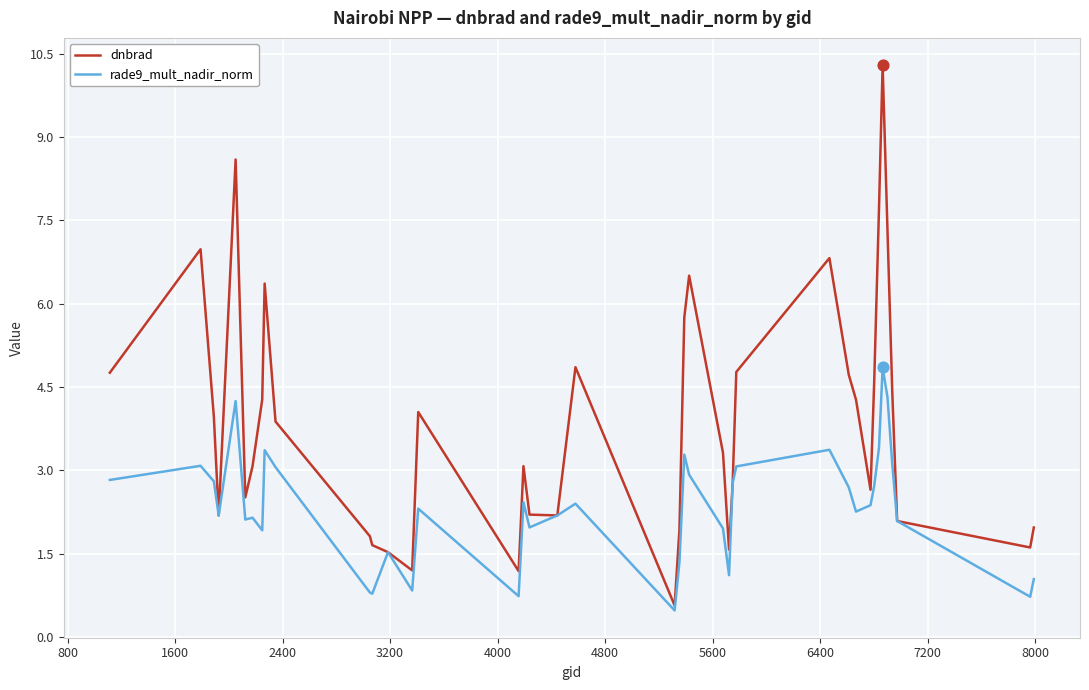

At how many categories does at least one series exceed 6?

8